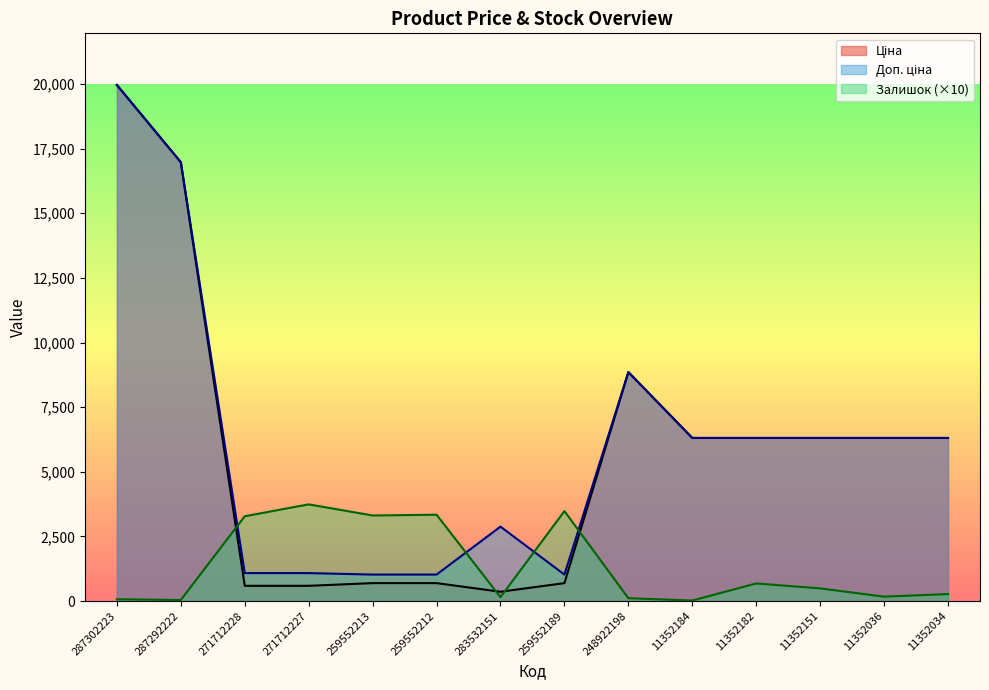

At 259552213, list the series in order from largest to smallest.

Залишок, Доп. ціна, Ціна